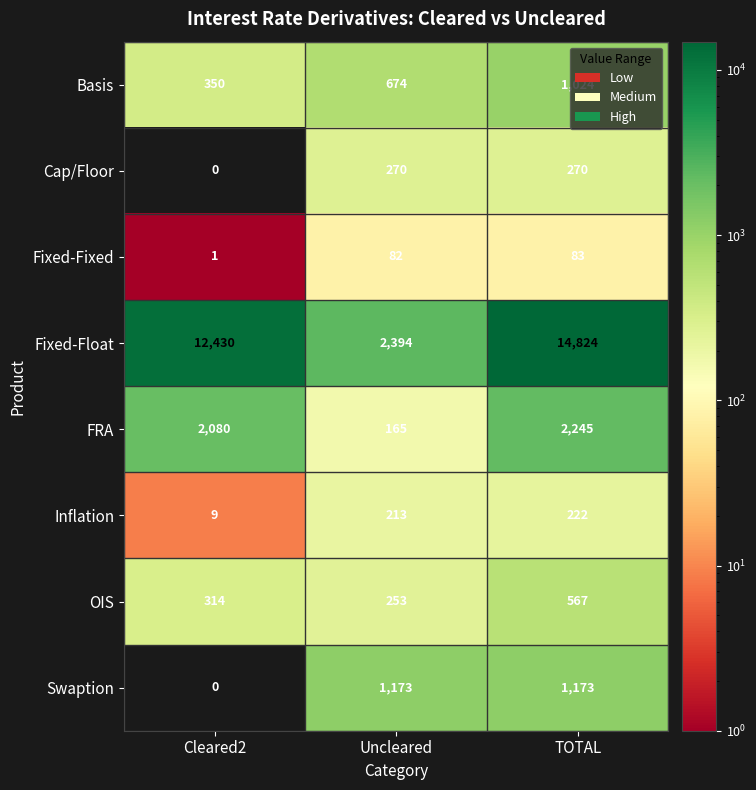

Which series has the widest spread of values?

Fixed-Float